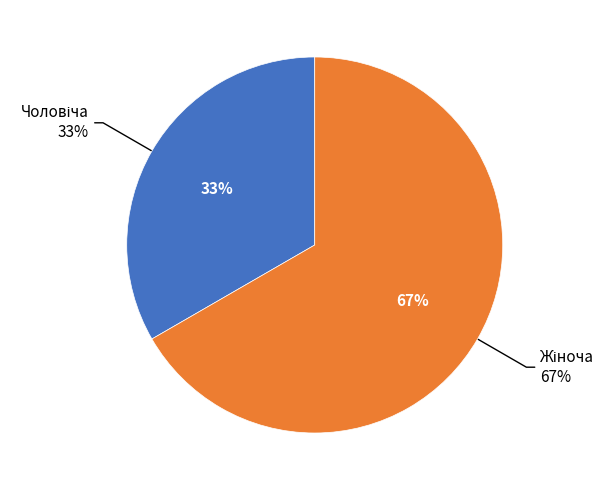

Which slice represents more than half of the pie?

Жіноча